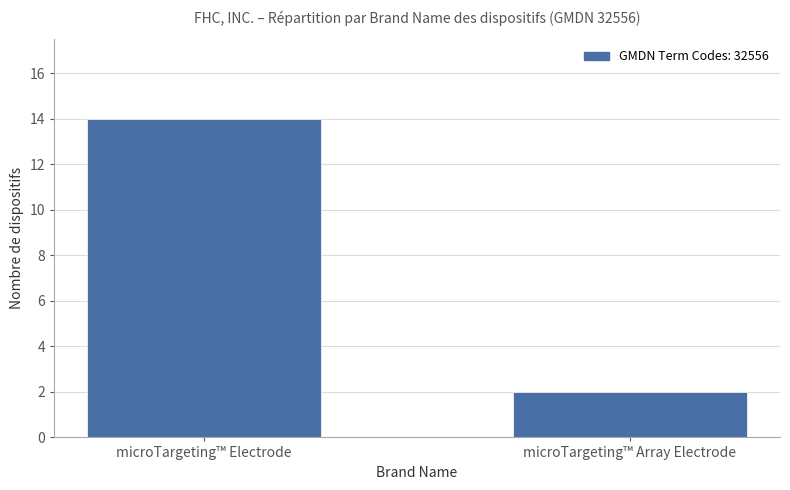

List the labels in order of value, smallest first.

microTargeting™ Array Electrode, microTargeting™ Electrode